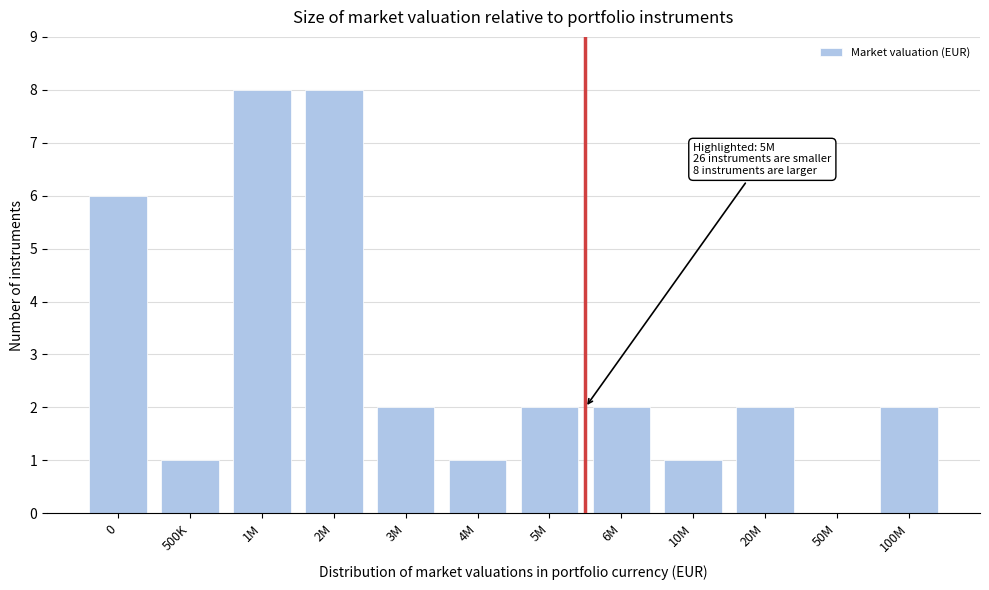

Reading left to right, list all the values displayed in this chart.

0=6	500K=1	1M=8	2M=8	3M=2	4M=1	5M=2	6M=2	10M=1	20M=2	50M=0	100M=2